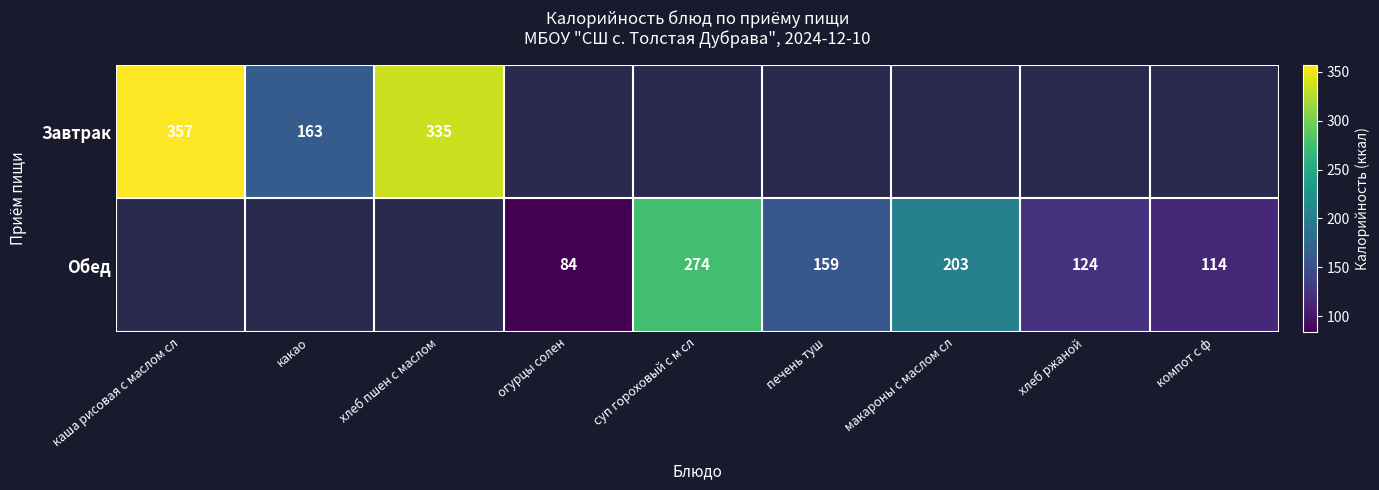

The Завтрак series shows 80.7 at каша рисовая с маслом сл. True or false?

False